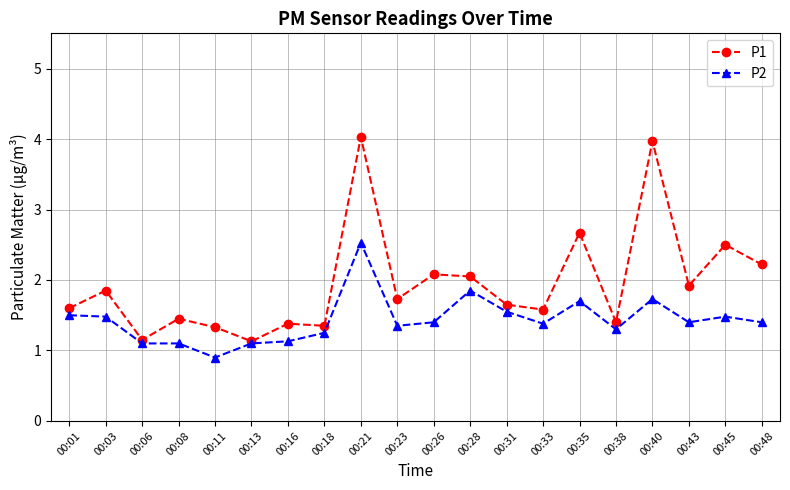

At which category is the sum across all series the highest?

00:21